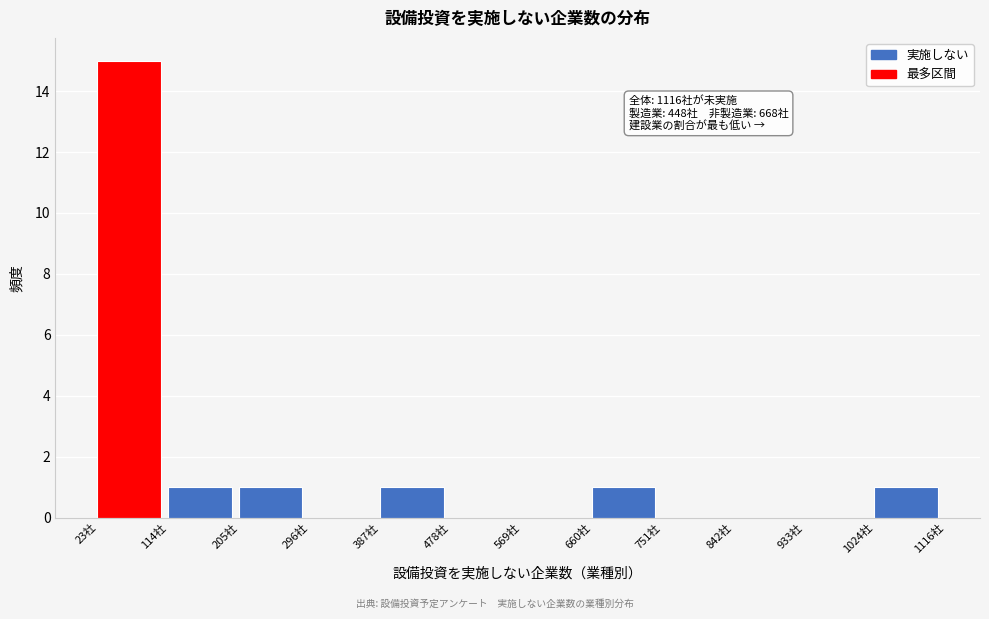

Over which range of the x-axis is the bar tallest?

20 to 110